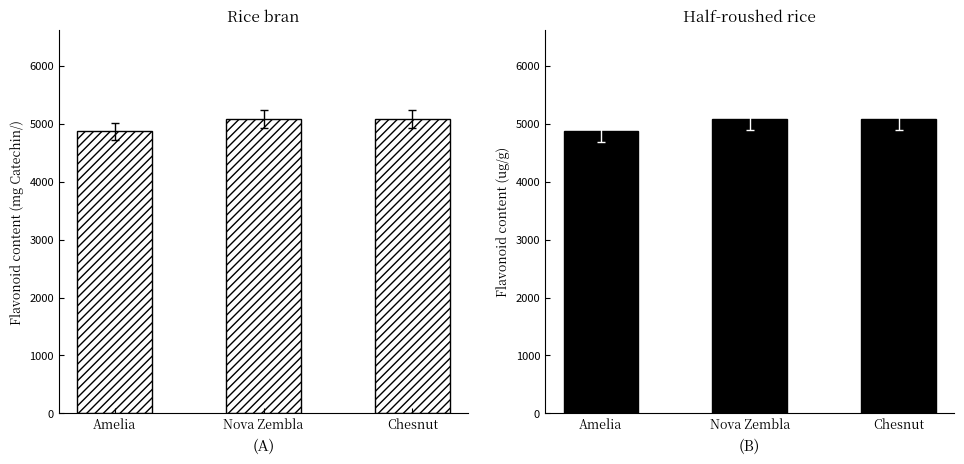

Which has a higher value, Nova Zembla or Chesnut?

Nova Zembla